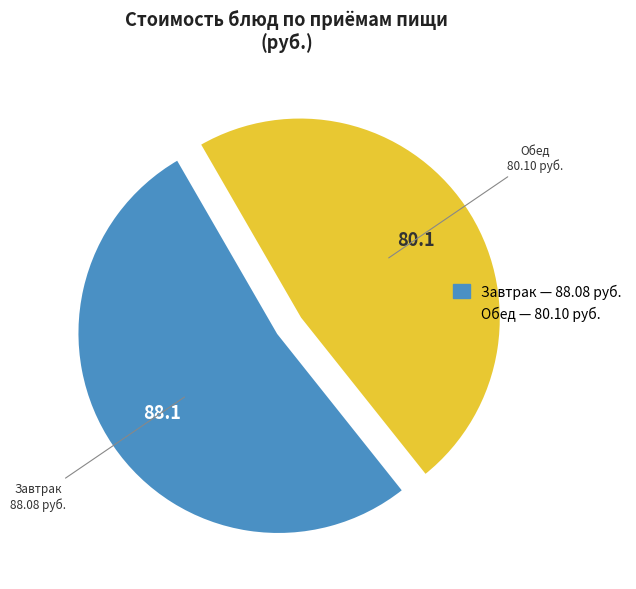

Is there a majority slice in this chart?

Yes